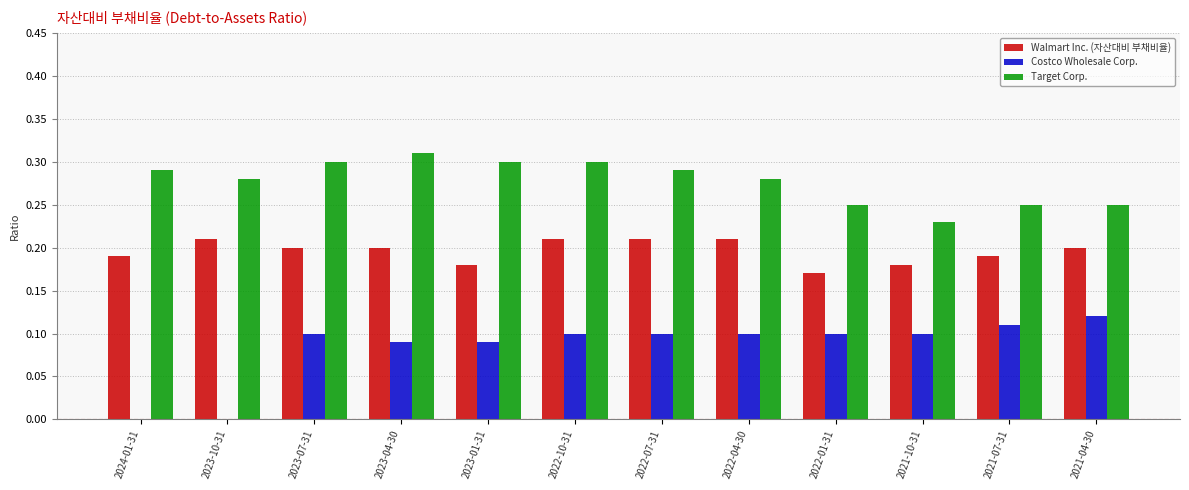

Is the value of Walmart Inc. (자산대비 부채비율) at 2022-01-31 greater than the value of Costco Wholesale Corp. at 2022-07-31?

Yes